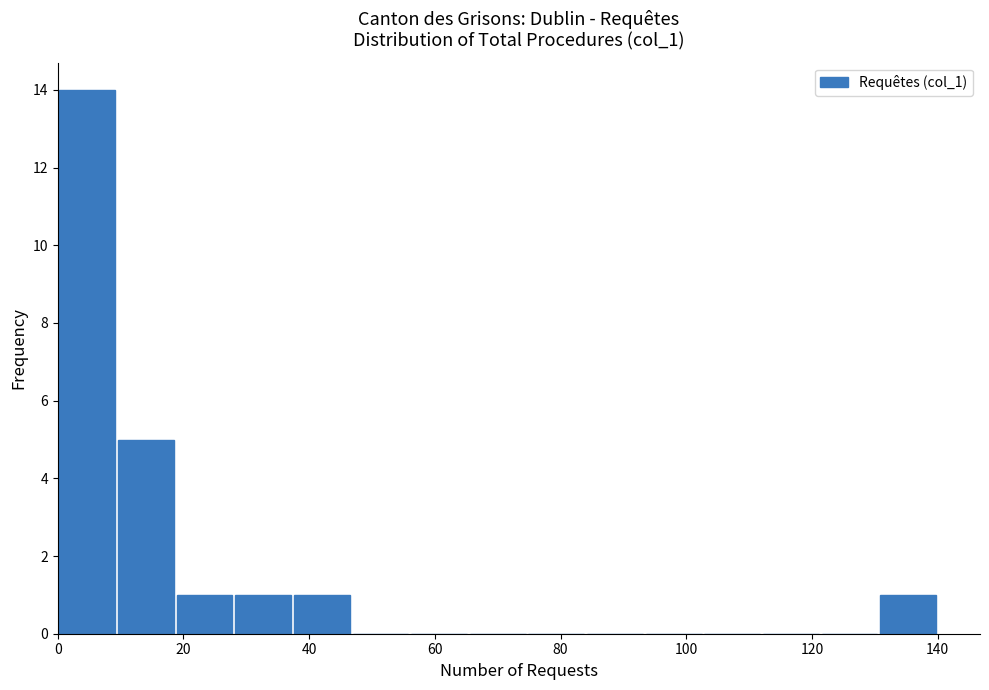

How tall is the bar that spans 18 to 28 on the x-axis? Neither the bar edges nor the heights are printed on the chart, so give them approximately, as read against the axes.

1